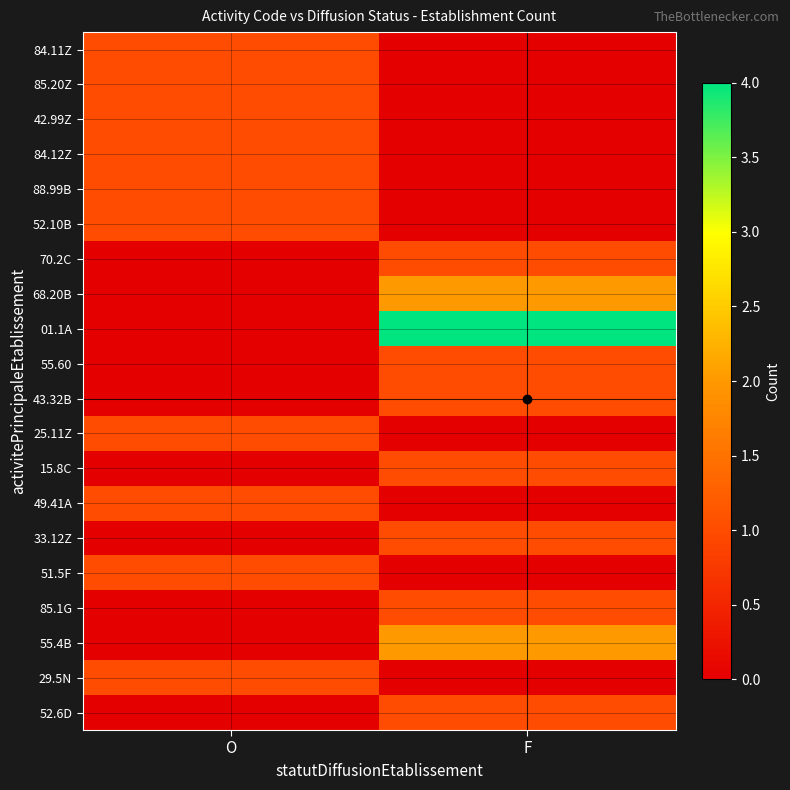

Which label corresponds to the smallest value in the chart?

F